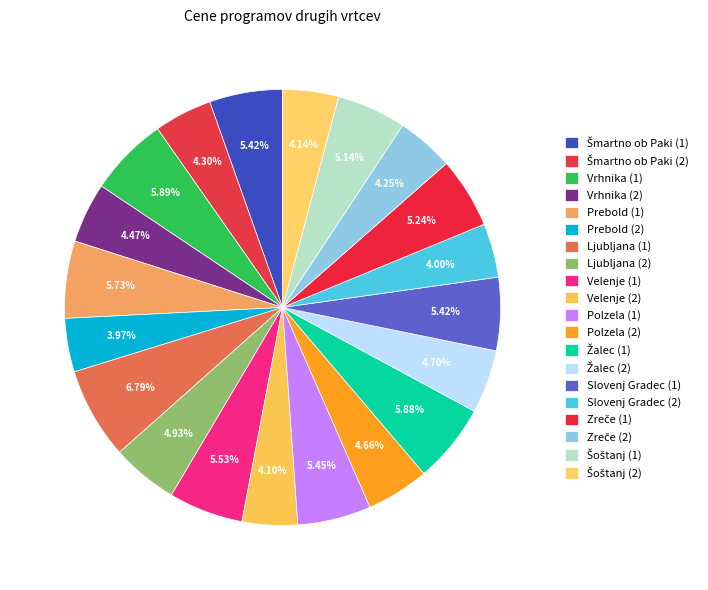

To the nearest percent, what is the average slice percentage?

5%